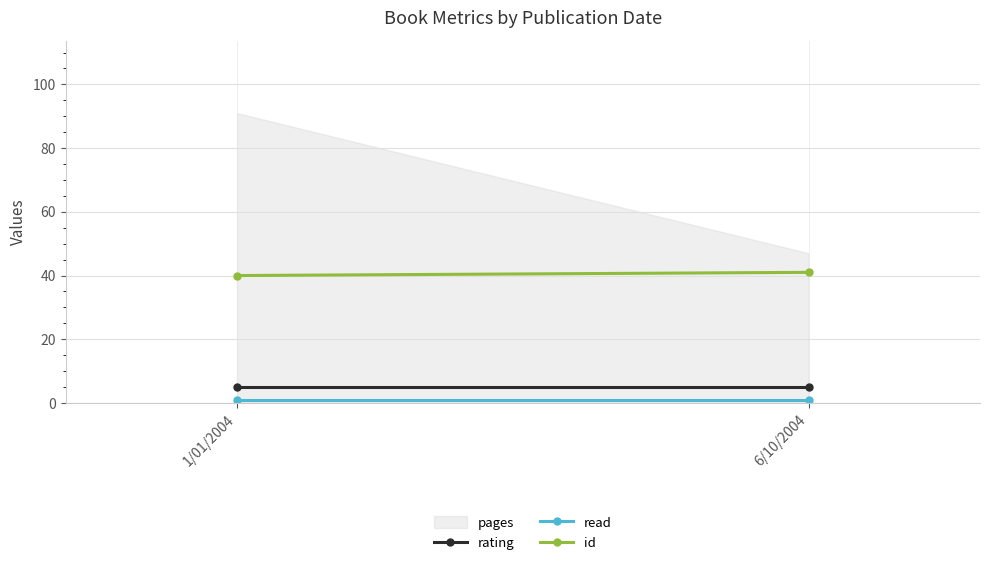

At which category does the chart reach its minimum across all series?

6/10/2004